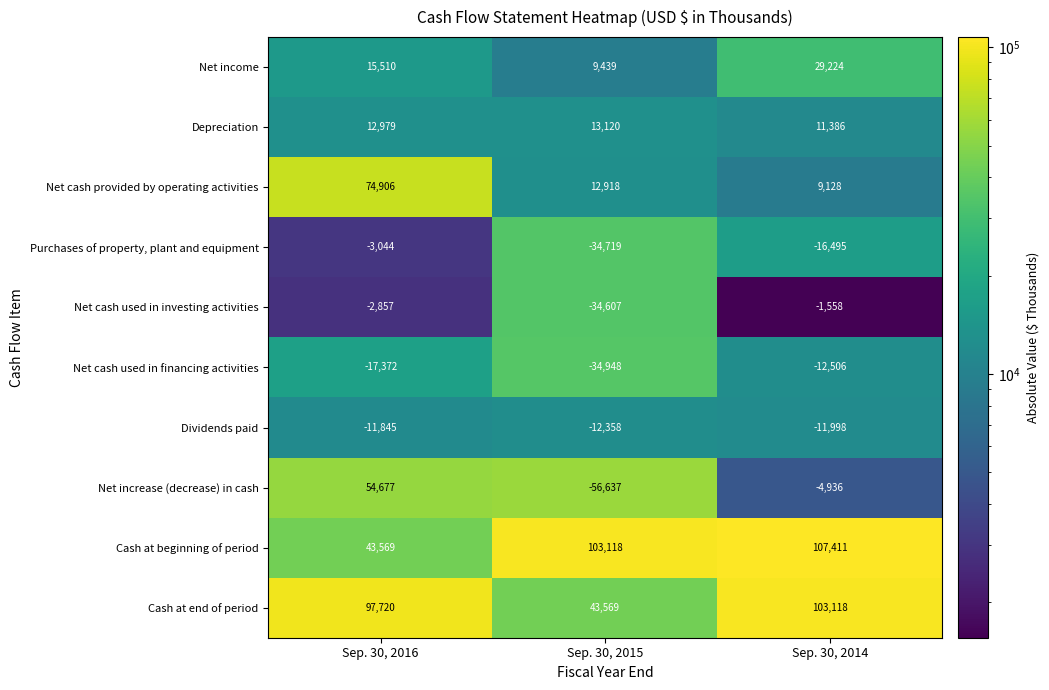

How many data points does each series have?

3